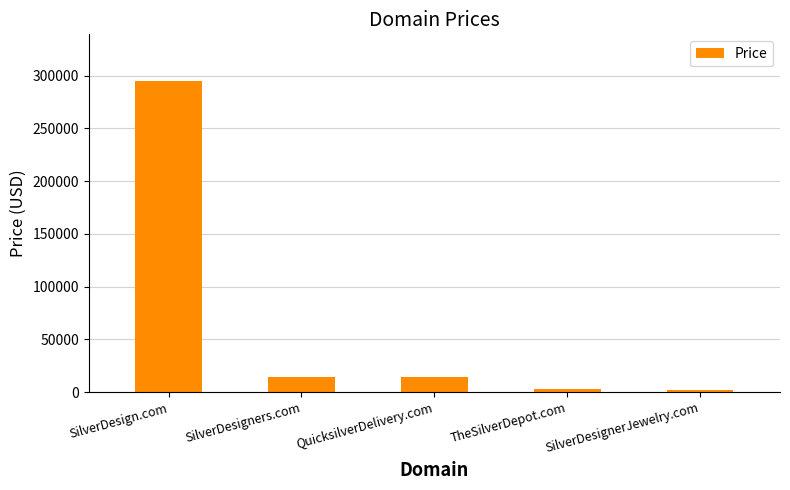

What is the change in value from SilverDesign.com to SilverDesigners.com?

-280000